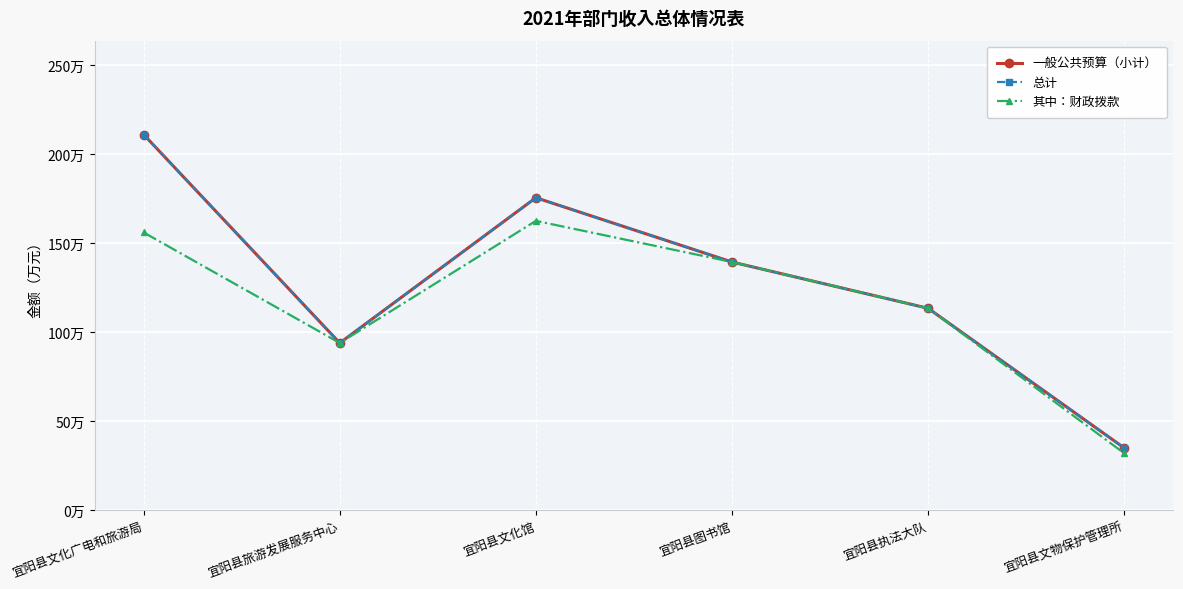

What is the maximum value shown in the chart?

210.9